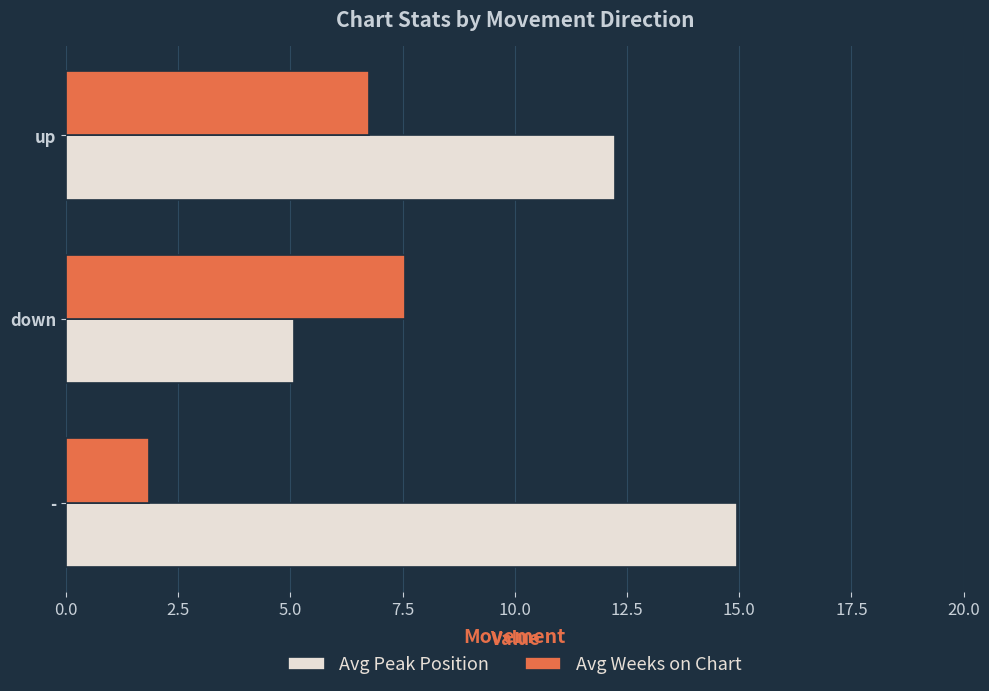

How many data points in Avg Peak Position are above 12?

2